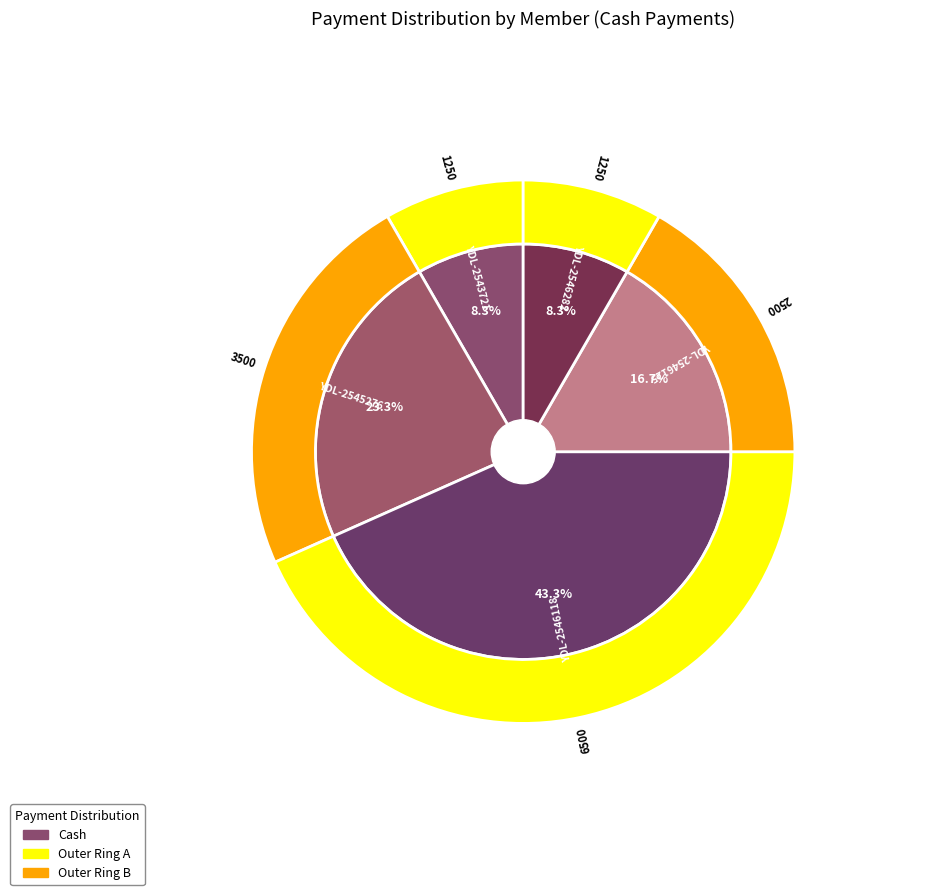

Rank the categories by value from lowest to highest.

YDL-2543721, YDL-2546282, YDL-2546125, YDL-2545276, YDL-2546118